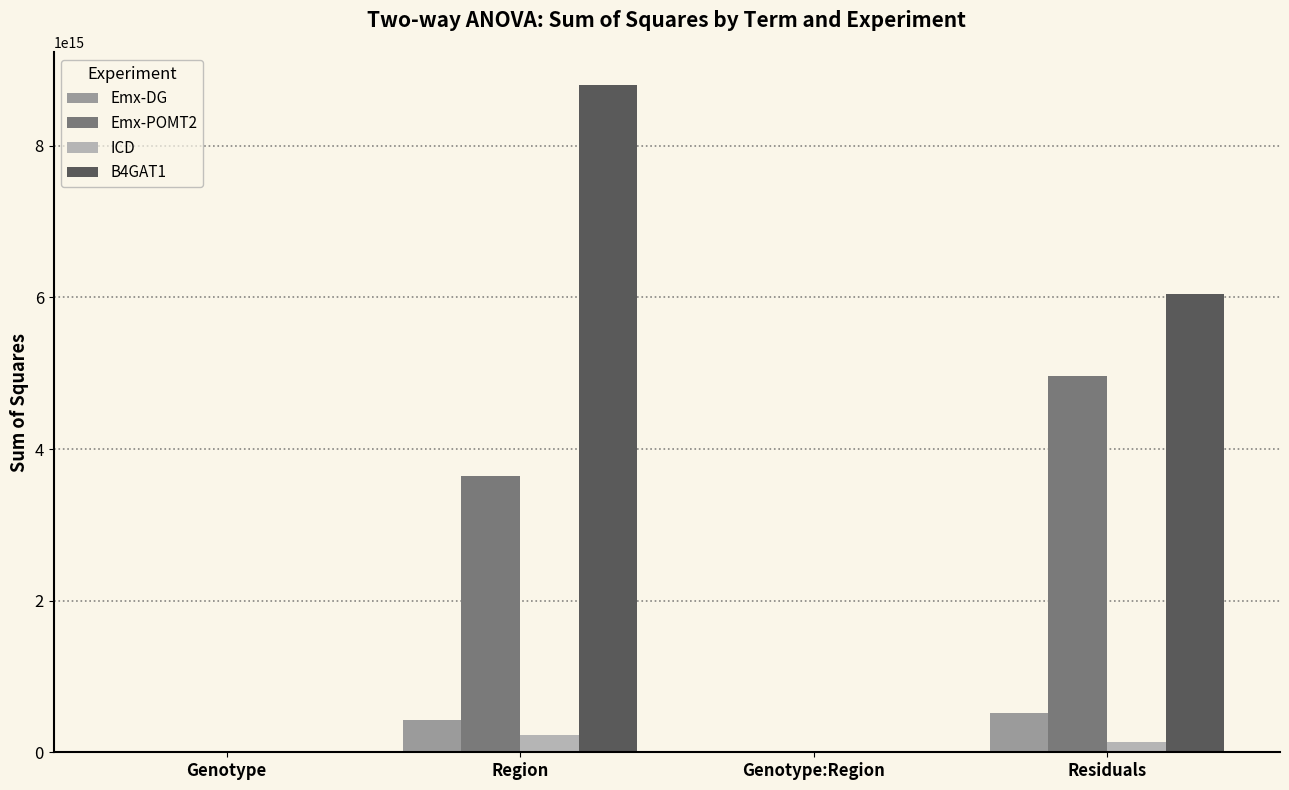

Is it true that Emx-DG equals 511716491815721.8 at Residuals?

True